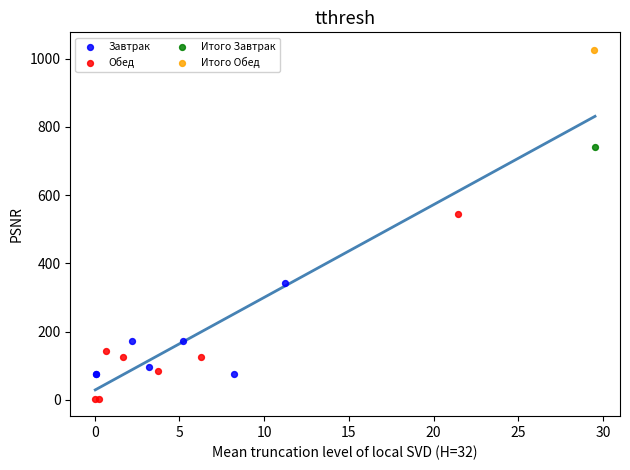

Which series contains the highest Y value?

Итого Обед